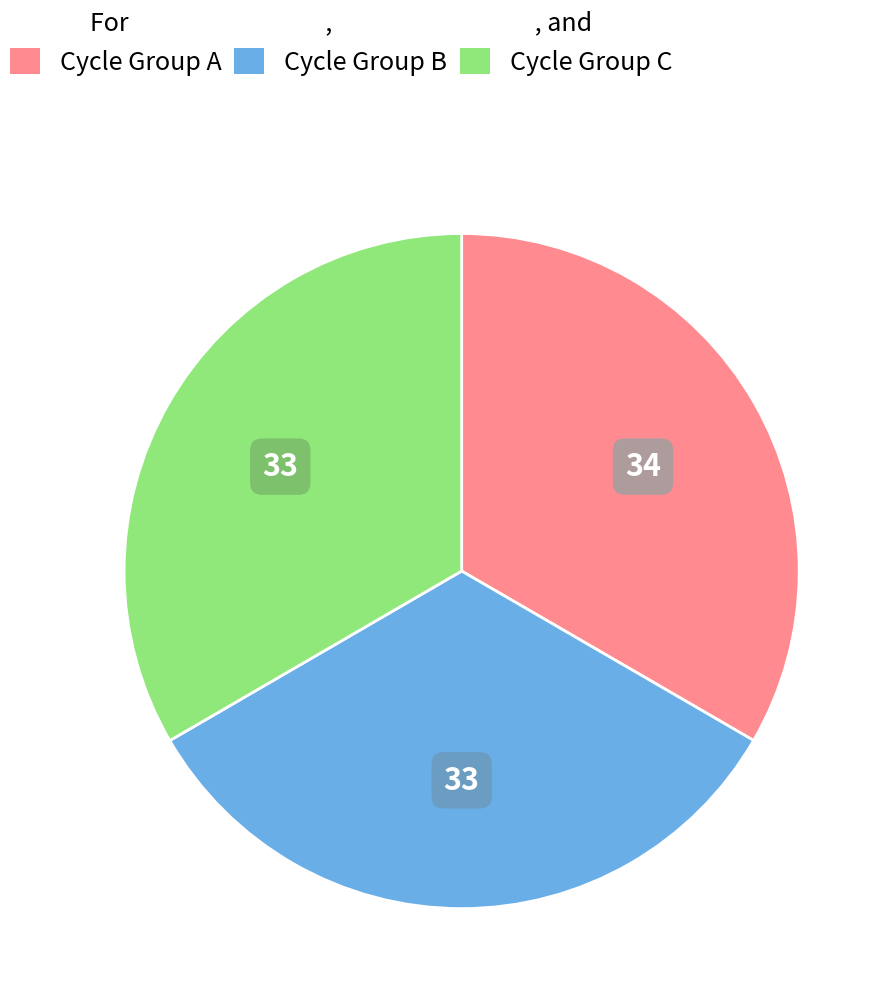

Does any single category account for the majority?

No